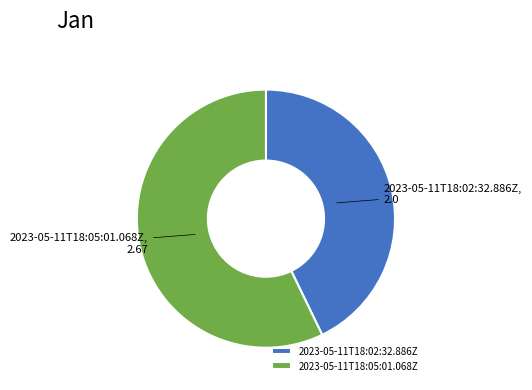

Rank the categories by value from highest to lowest.

2023-05-11T18:05:01.068Z, 2023-05-11T18:02:32.886Z